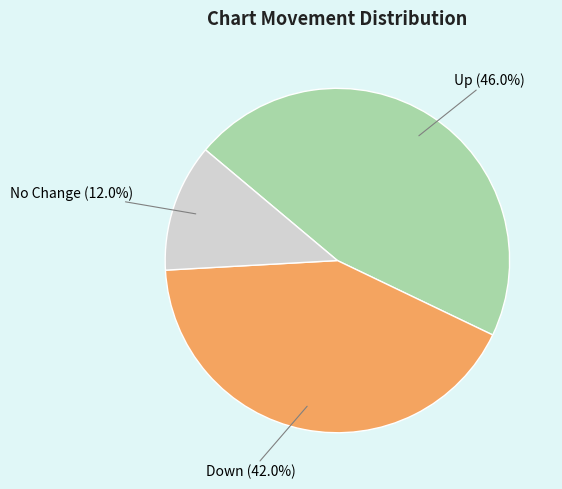

To the nearest percent, what is the difference between the largest and smallest slice percentages?

34%